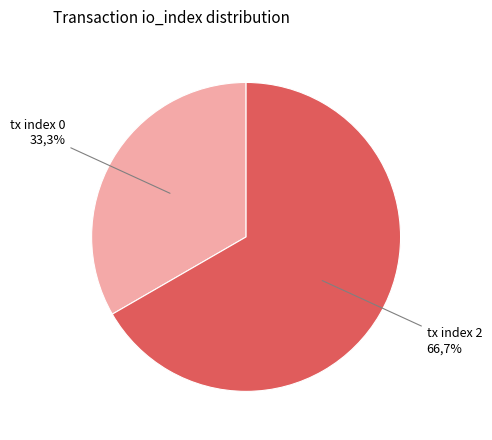

How many segments does this pie chart have?

2